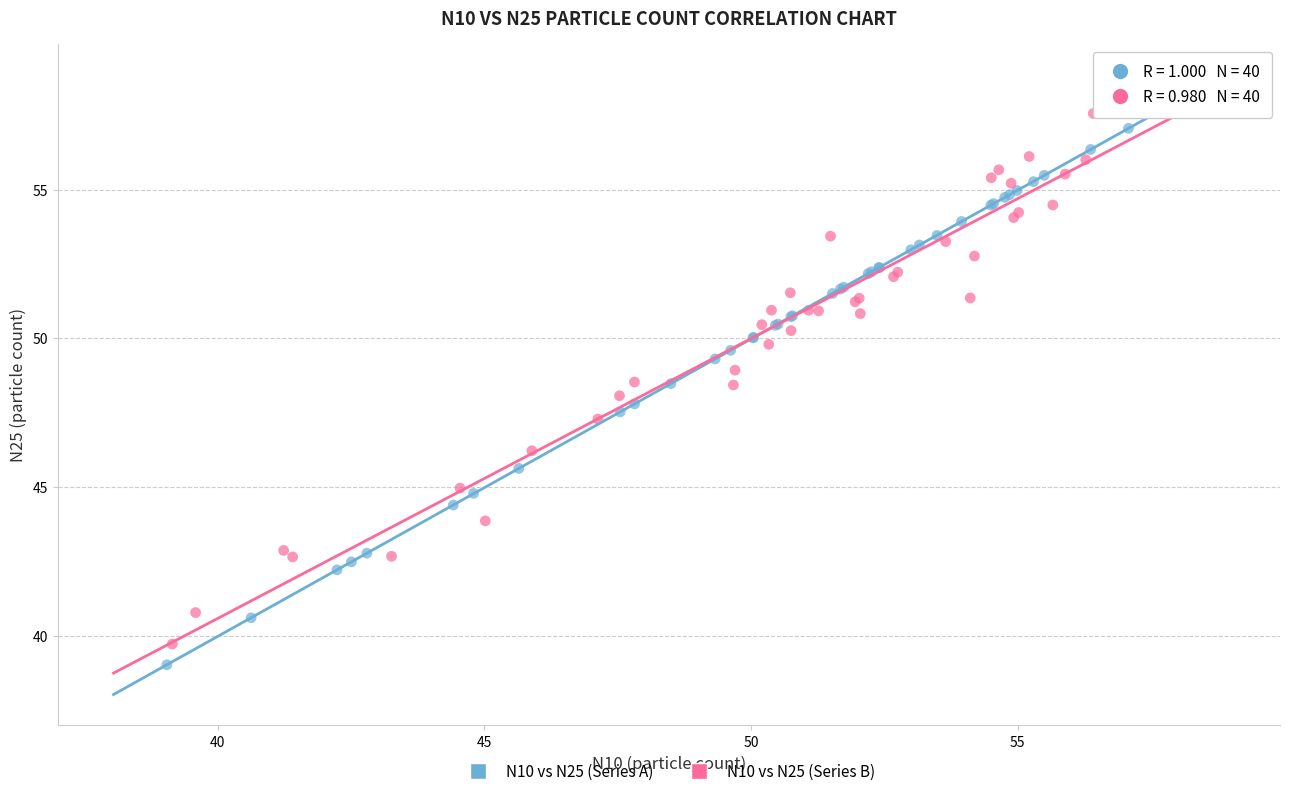

Which series has the largest Y range (max minus min)?

N10 vs N25 (Series A)